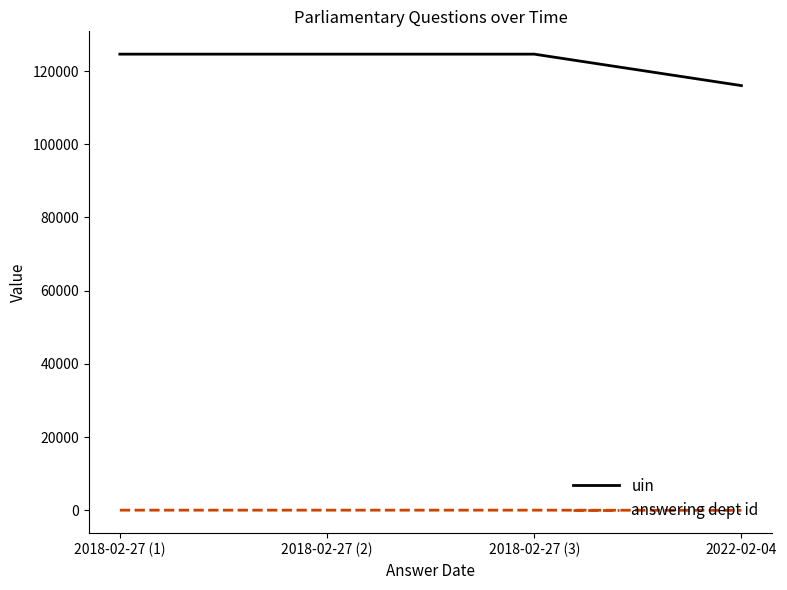

True or false: uin has more than 1 points higher than both neighbors.

False